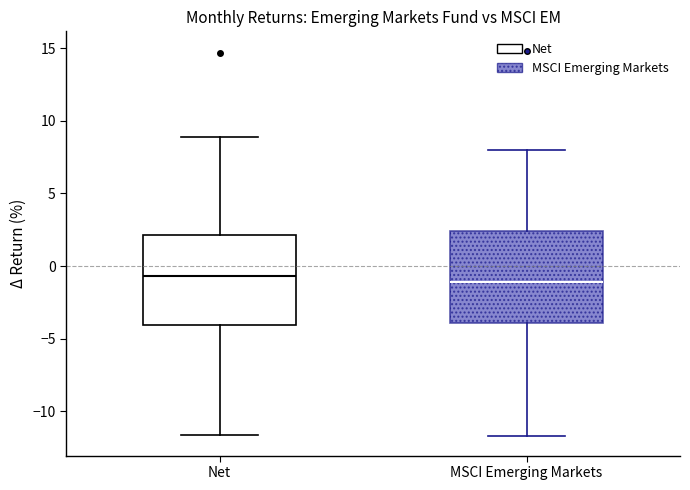

Where is the upper edge of the box for MSCI Emerging Markets on the y-axis? The values are not printed on the chart, so give them approximately, as read against the axis.

2.5